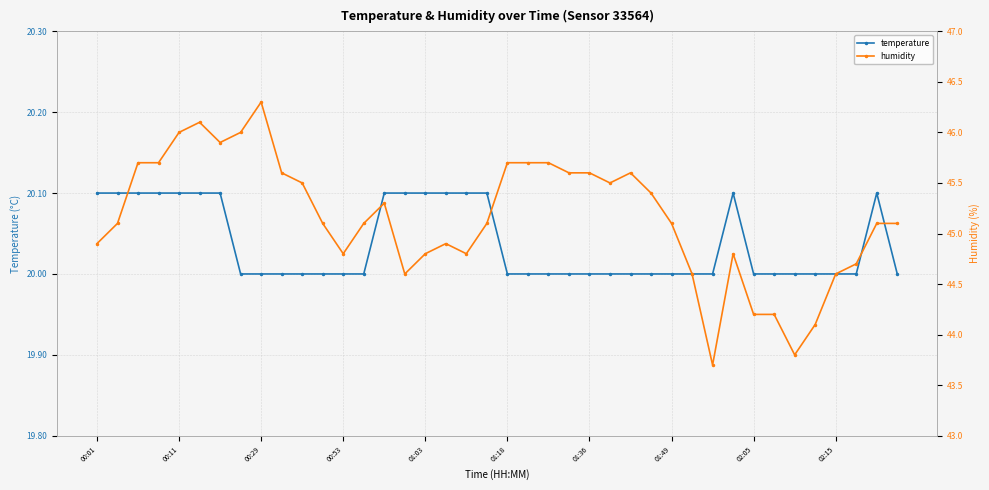

What is the difference between the temperature values at 00:01 and 34?

0.1